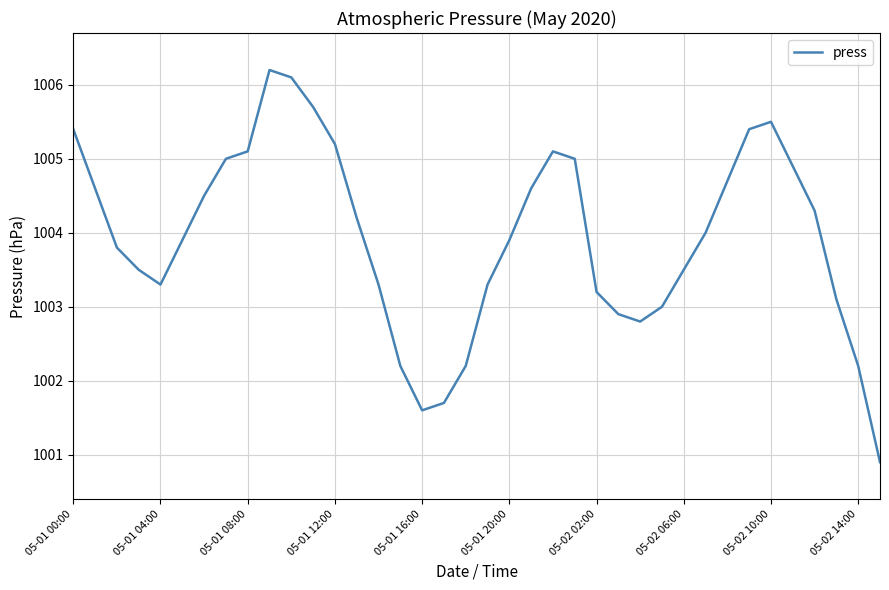

What is the difference between the maximum and minimum values?

5.3